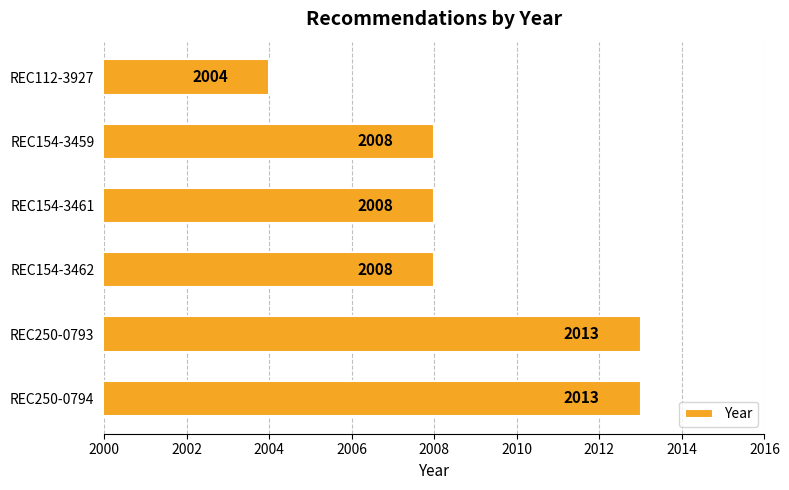

What is the difference between the maximum and minimum values?

9